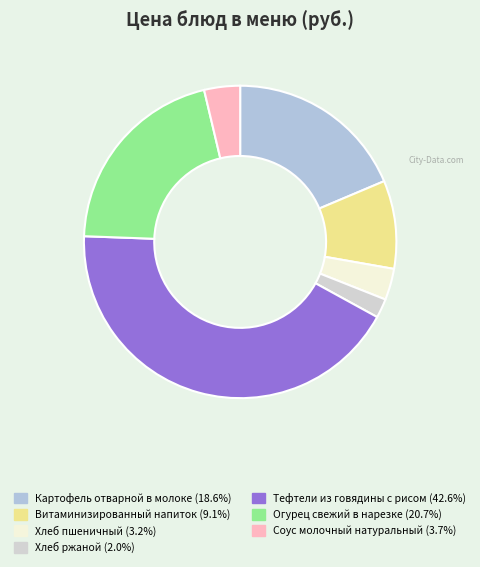

To the nearest percent, what percentage of the pie is Огурец свежий в нарезке?

21%